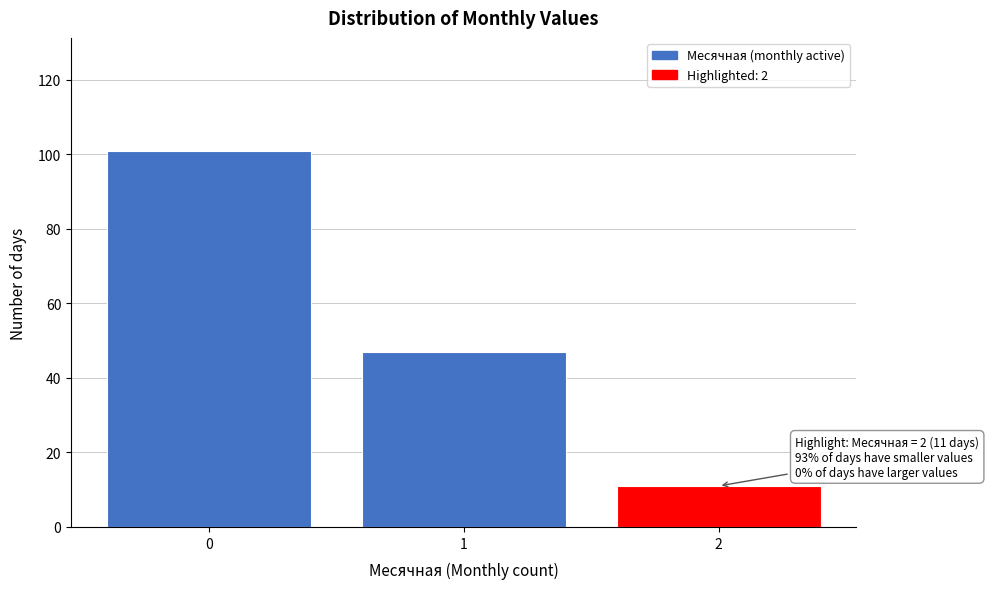

Reading left to right, extract all data points from this chart.

101	47	11